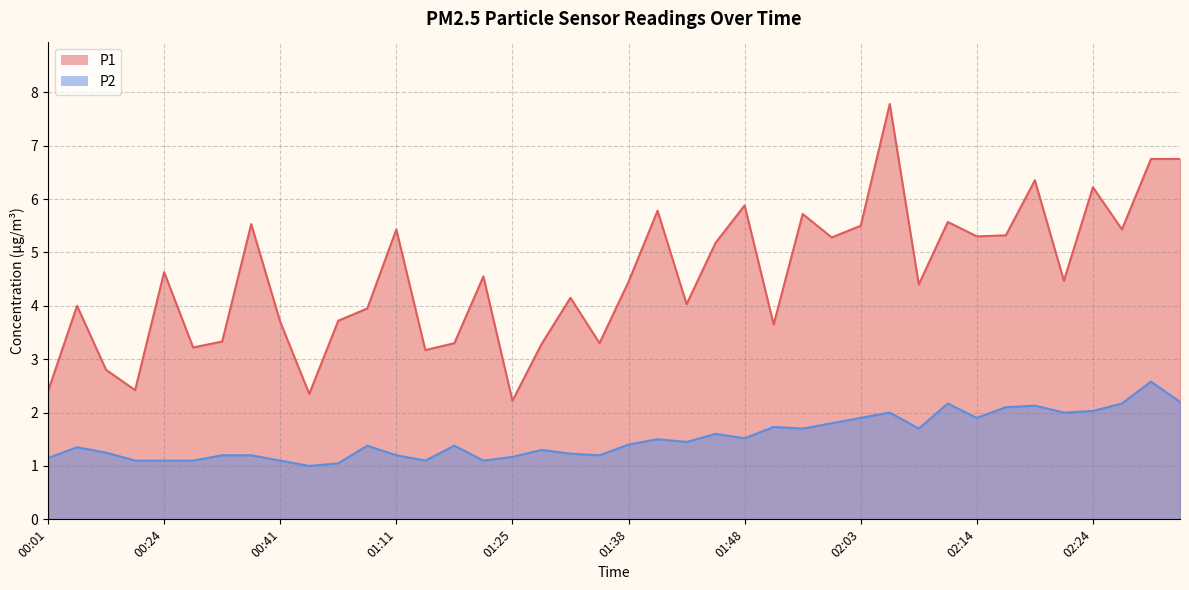

The P2 series shows 1.9 at 00:04. True or false?

False